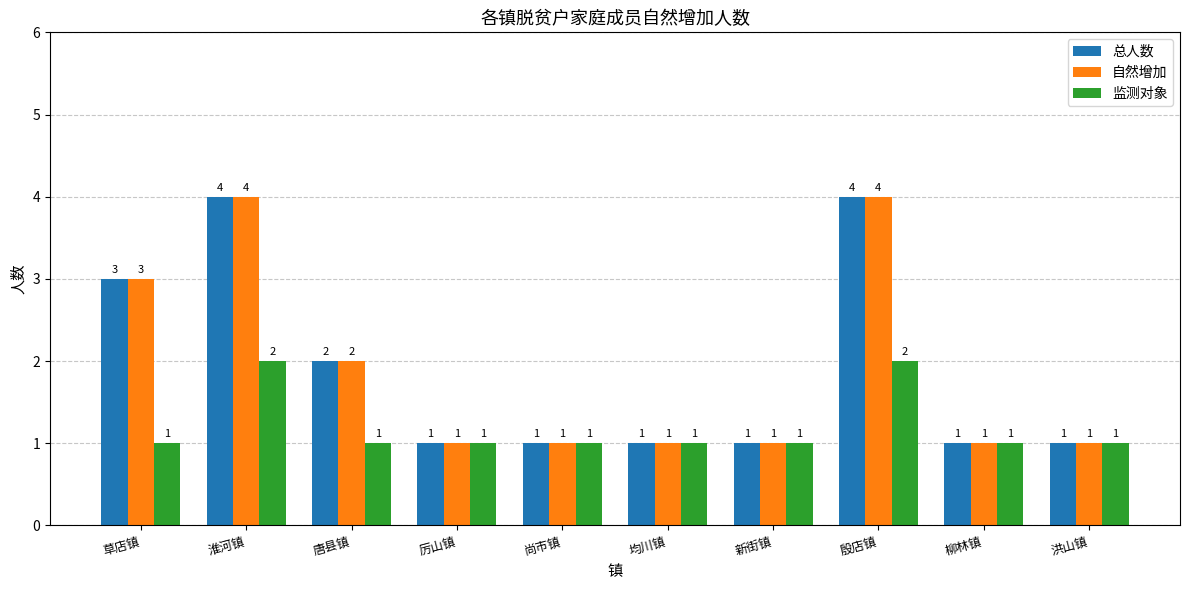

Count the 自然增加 values in the range 1 to 3.

8